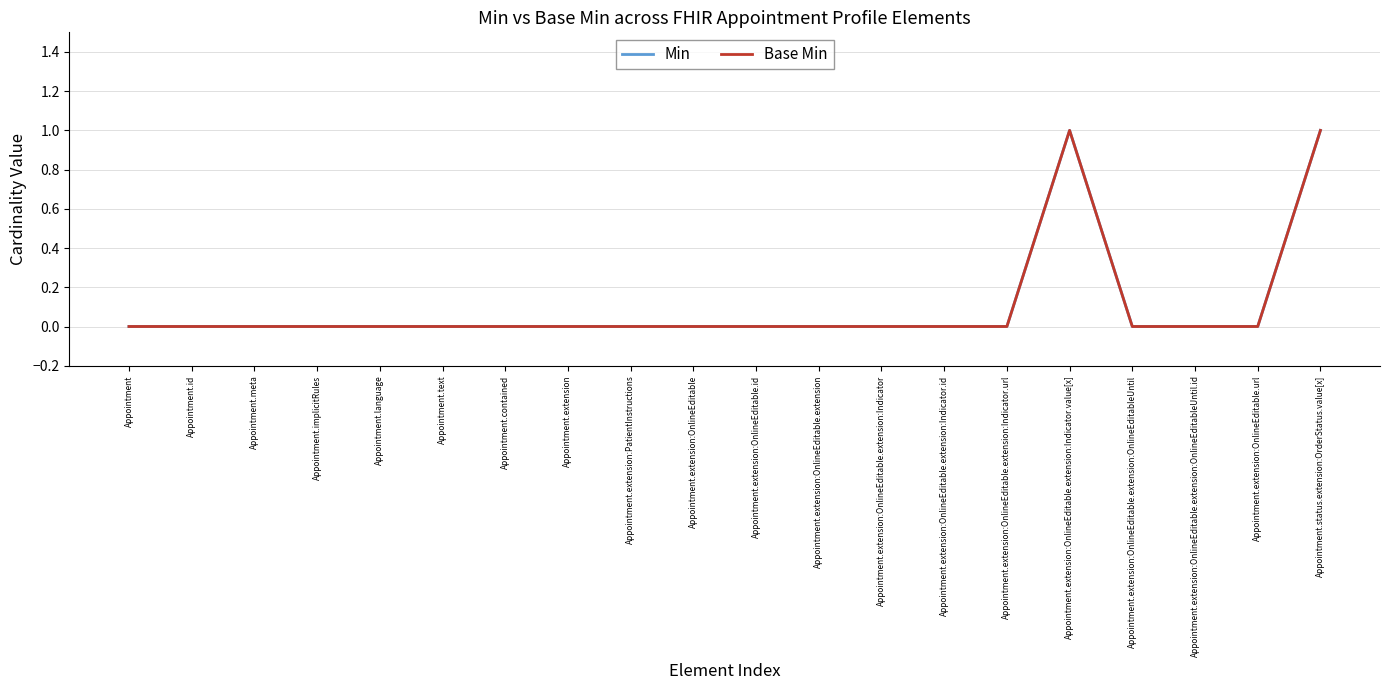

Does the chart display data point markers on the line(s)?

No